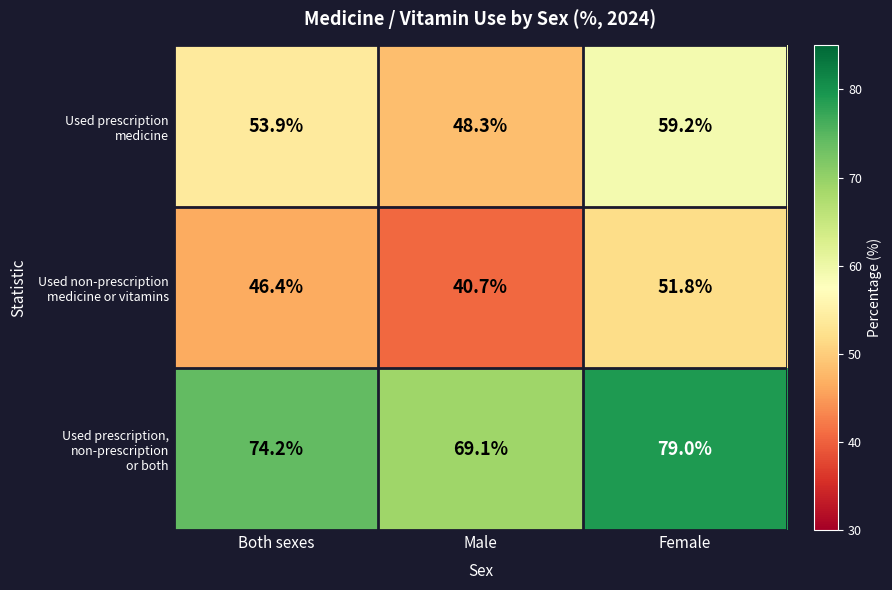

Which category has the highest value across all series?

Female